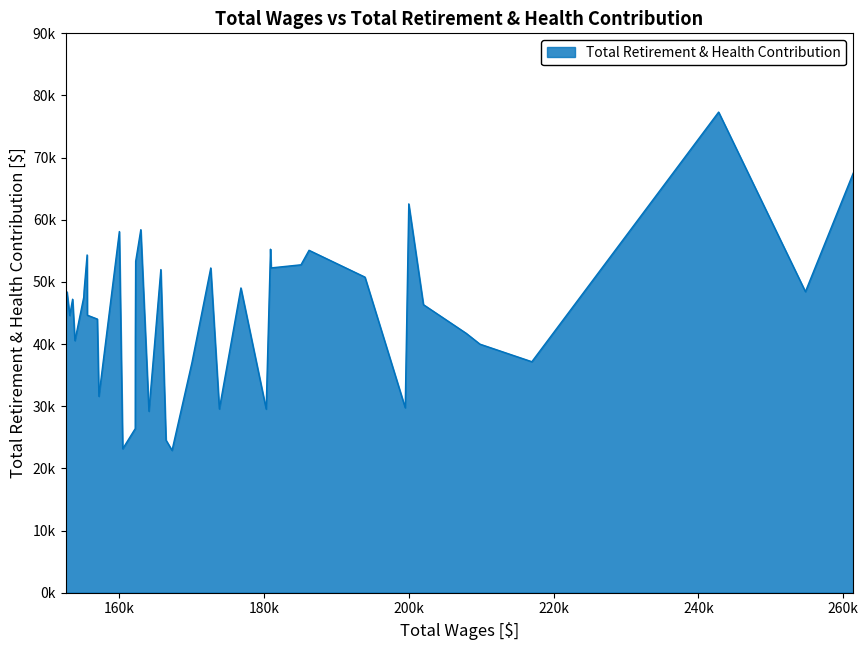

List the labels in order of value, largest first.

2, 0, 7, 23, 28, 13, 10, 32, 24, 11, 12, 17, 21, 9, 15, 33, 1, 38, 34, 36, 6, 31, 37, 30, 39, 5, 25, 35, 4, 3, 18, 29, 8, 16, 14, 22, 26, 20, 27, 19